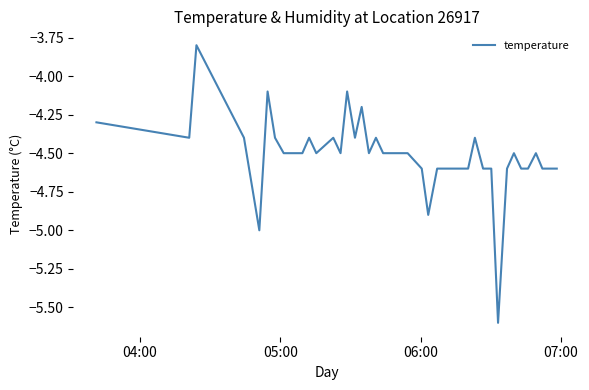

What is the smallest value displayed?

-5.6